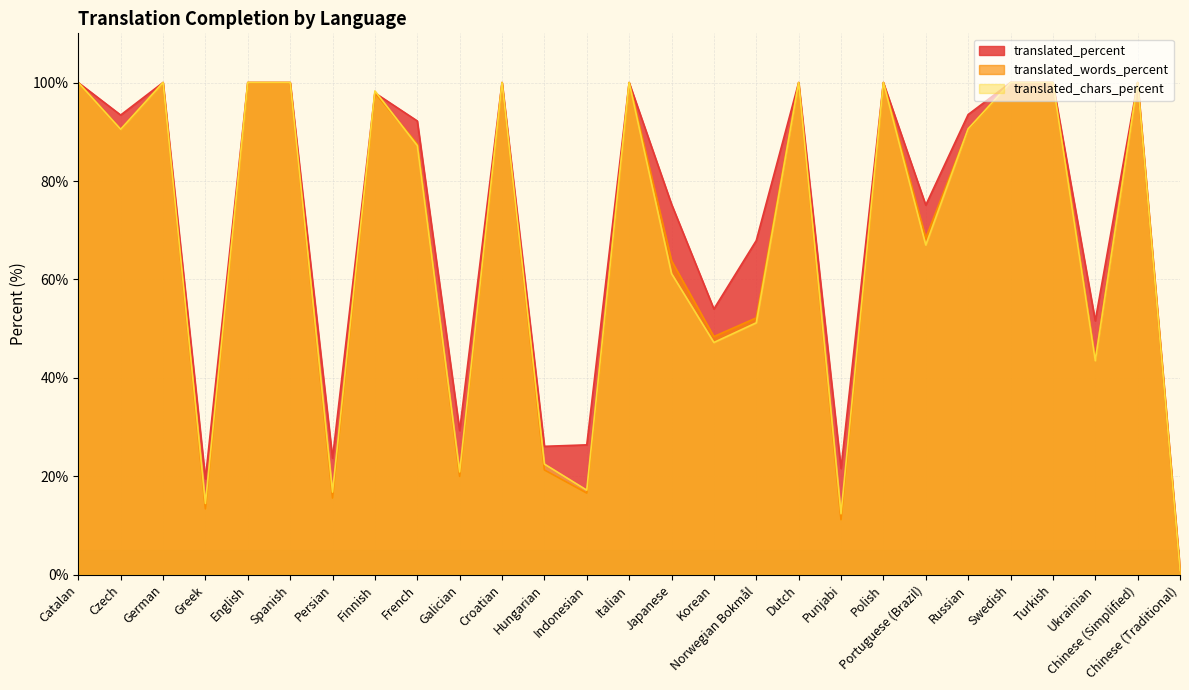

Does the chart display data point markers on the line(s)?

No